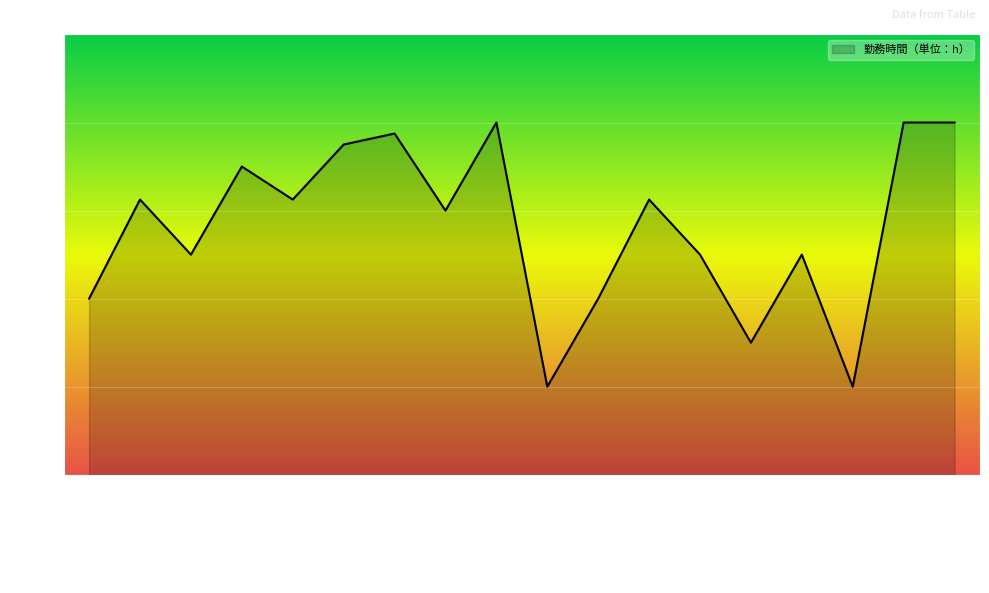

Does the chart display data point markers on the line(s)?

No